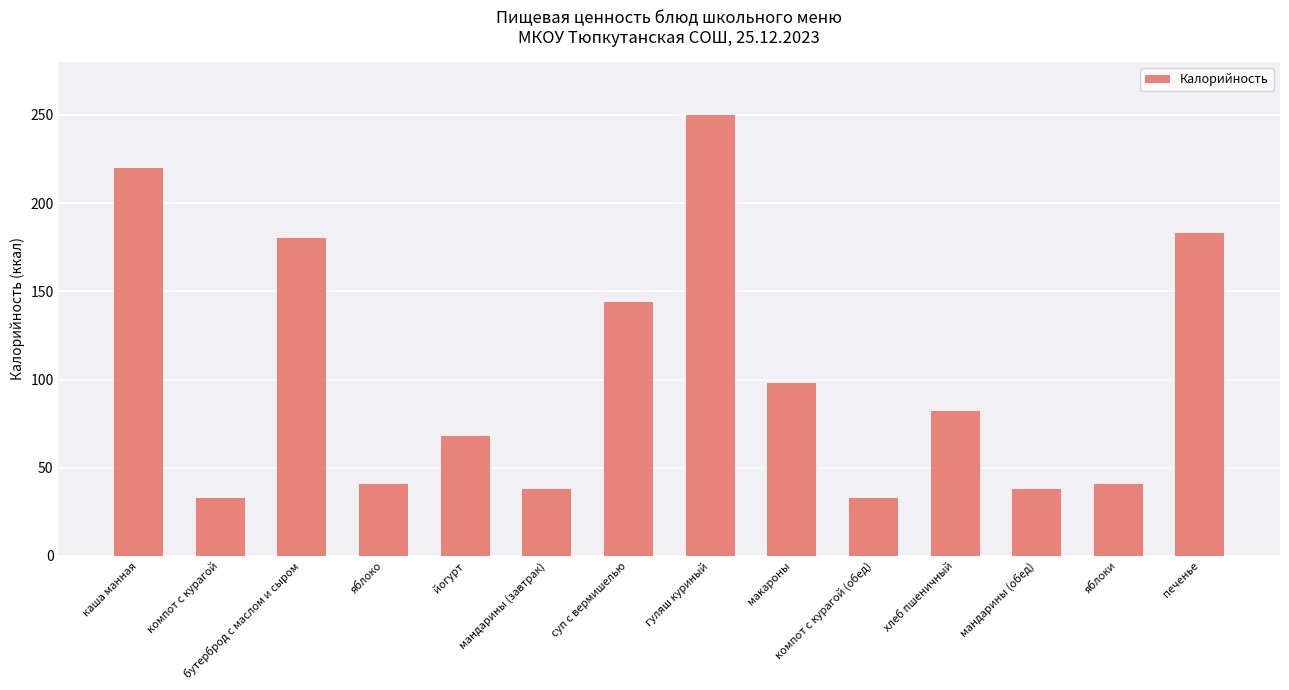

How many distinct data groups are displayed?

1